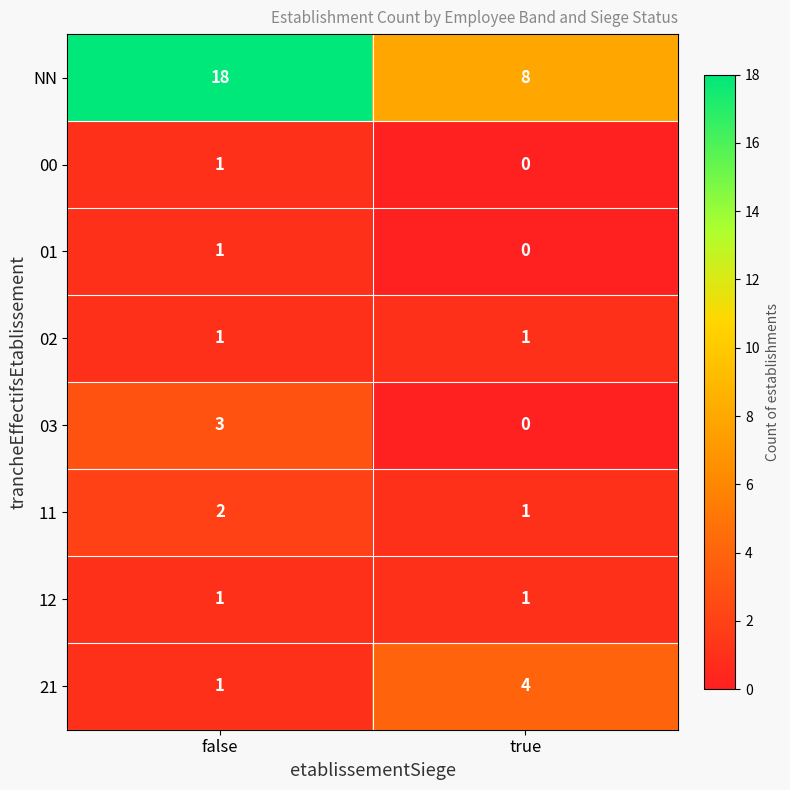

True or false: 11 has a value of 2 at false.

True